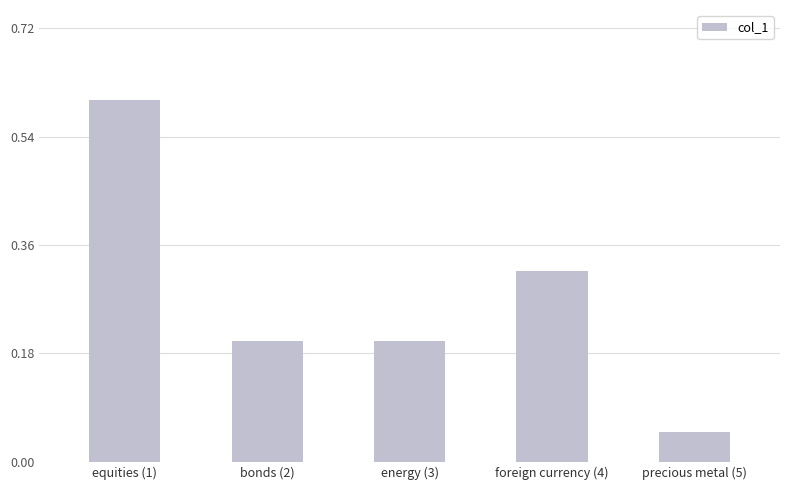

Between bonds (2) and equities (1), which is larger?

equities (1)